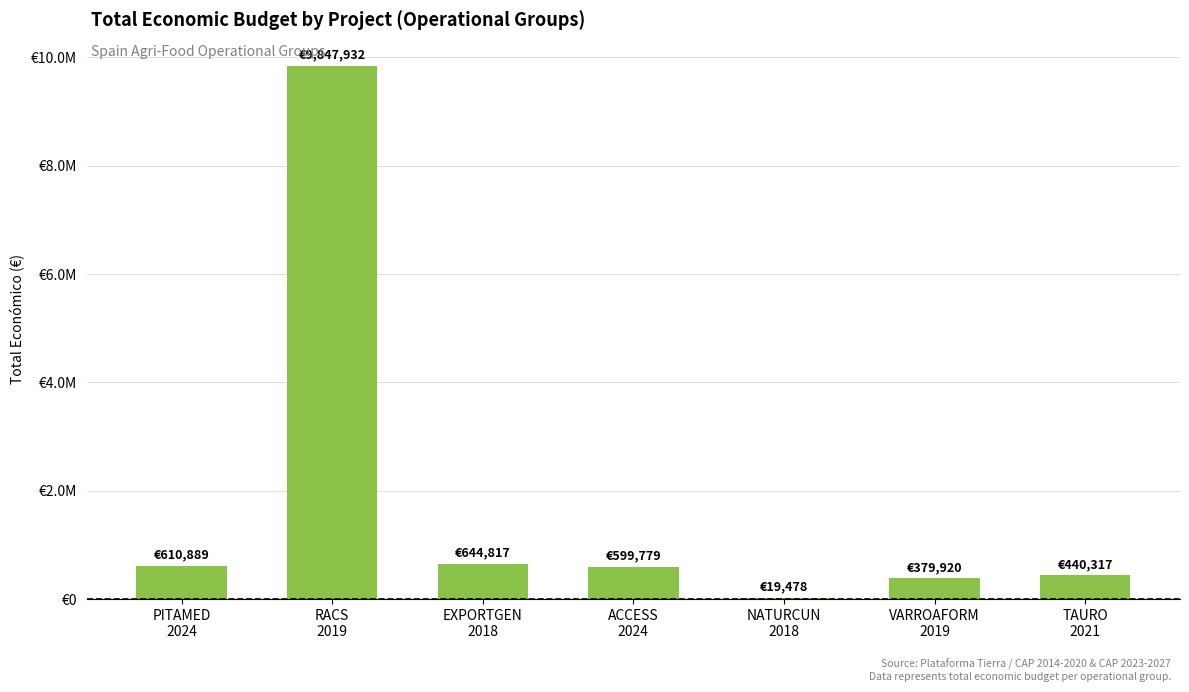

Reading left to right, what are all the values shown in this chart?

610889	9847932	644817	599779	19478	379920	440317